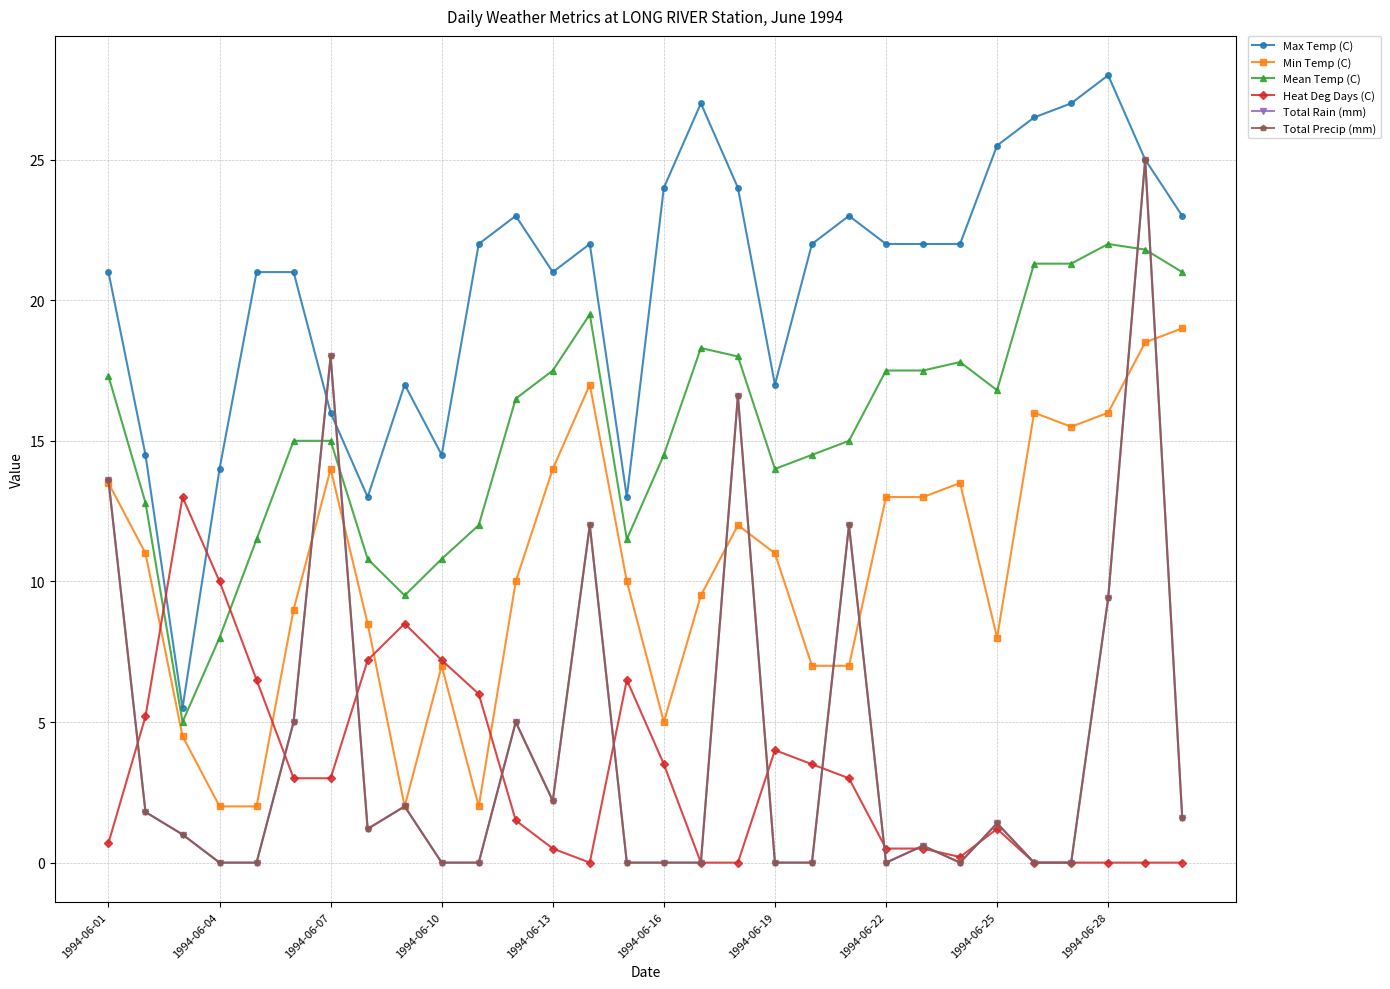

Reading right to left, what are all the values shown in this chart?

Max Temp (C): 23.0	25.0	28.0	27.0	26.5	25.5	22.0	22.0	22.0	23.0	22.0	17.0	24.0	27.0	24.0	13.0	22.0	21.0	23.0	22.0	14.5	17.0	13.0	16.0	21.0	21.0	14.0	5.5	14.5	21.0
Min Temp (C): 19.0	18.5	16.0	15.5	16.0	8.0	13.5	13.0	13.0	7.0	7.0	11.0	12.0	9.5	5.0	10.0	17.0	14.0	10.0	2.0	7.0	2.0	8.5	14.0	9.0	2.0	2.0	4.5	11.0	13.5
Mean Temp (C): 21.0	21.8	22.0	21.3	21.3	16.8	17.8	17.5	17.5	15.0	14.5	14.0	18.0	18.3	14.5	11.5	19.5	17.5	16.5	12.0	10.8	9.5	10.8	15.0	15.0	11.5	8.0	5.0	12.8	17.3
Heat Deg Days (C): 0.0	0.0	0.0	0.0	0.0	1.2	0.2	0.5	0.5	3.0	3.5	4.0	0.0	0.0	3.5	6.5	0.0	0.5	1.5	6.0	7.2	8.5	7.2	3.0	3.0	6.5	10.0	13.0	5.2	0.7
Total Rain (mm): 1.6	25.0	9.4	0.0	0.0	1.4	0.0	0.6	0.0	12.0	0.0	0.0	16.6	0.0	0.0	0.0	12.0	2.2	5.0	0.0	0.0	2.0	1.2	18.0	5.0	0.0	0.0	1.0	1.8	13.6
Total Precip (mm): 1.6	25.0	9.4	0.0	0.0	1.4	0.0	0.6	0.0	12.0	0.0	0.0	16.6	0.0	0.0	0.0	12.0	2.2	5.0	0.0	0.0	2.0	1.2	18.0	5.0	0.0	0.0	1.0	1.8	13.6